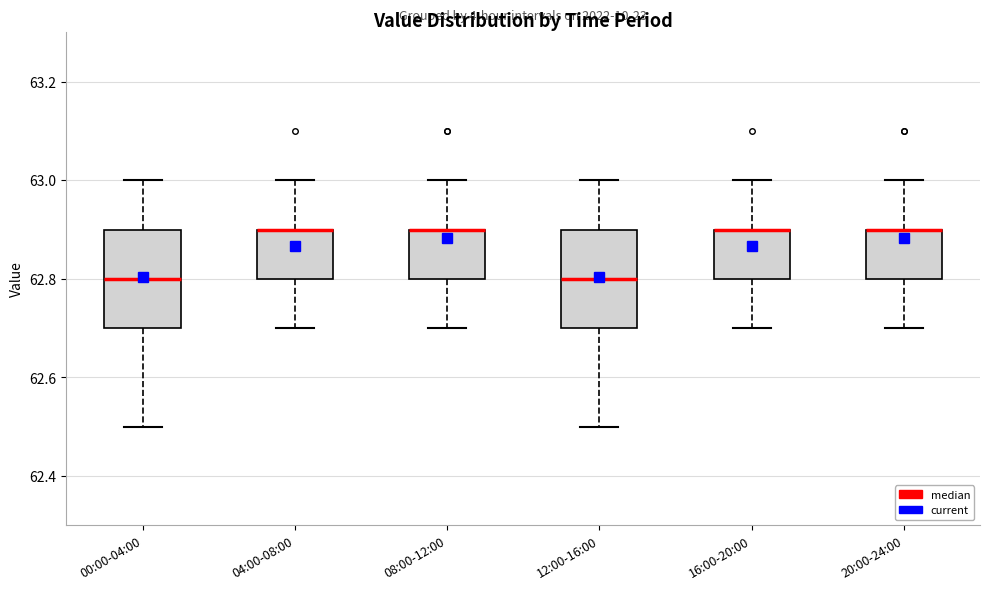

Reading left to right, transcribe this box plot: for each box, give where its median line is, the range the box spans, and where its two whiskers end, as read against the y-axis. The values are not printed on the chart, so give them approximately, as read against the axis.

00:00-04:00: median 62.8, box 62.7 to 62.9, whiskers 62.5 to 63.0
04:00-08:00: median 62.9 (drawn on the box's upper edge), box 62.8 to 62.9, whiskers 62.7 to 63.0
08:00-12:00: median 62.9 (drawn on the box's upper edge), box 62.8 to 62.9, whiskers 62.7 to 63.0
12:00-16:00: median 62.8, box 62.7 to 62.9, whiskers 62.5 to 63.0
16:00-20:00: median 62.9 (drawn on the box's upper edge), box 62.8 to 62.9, whiskers 62.7 to 63.0
20:00-24:00: median 62.9 (drawn on the box's upper edge), box 62.8 to 62.9, whiskers 62.7 to 63.0